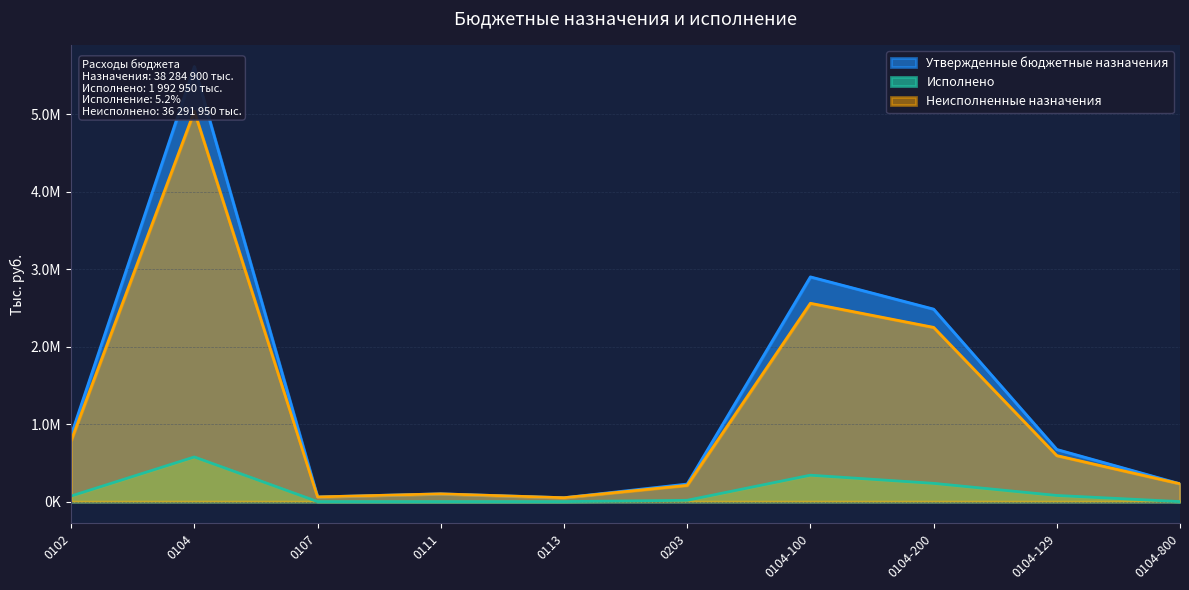

What is the spread (max minus min) of values at 0111?

100000.0